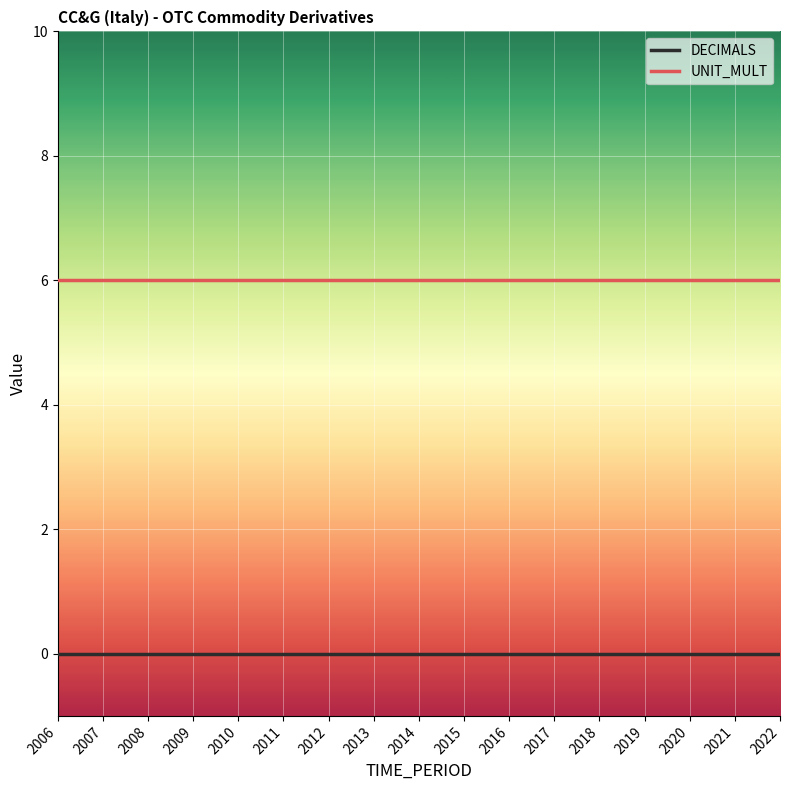

What is the sum of all UNIT_MULT values?

102